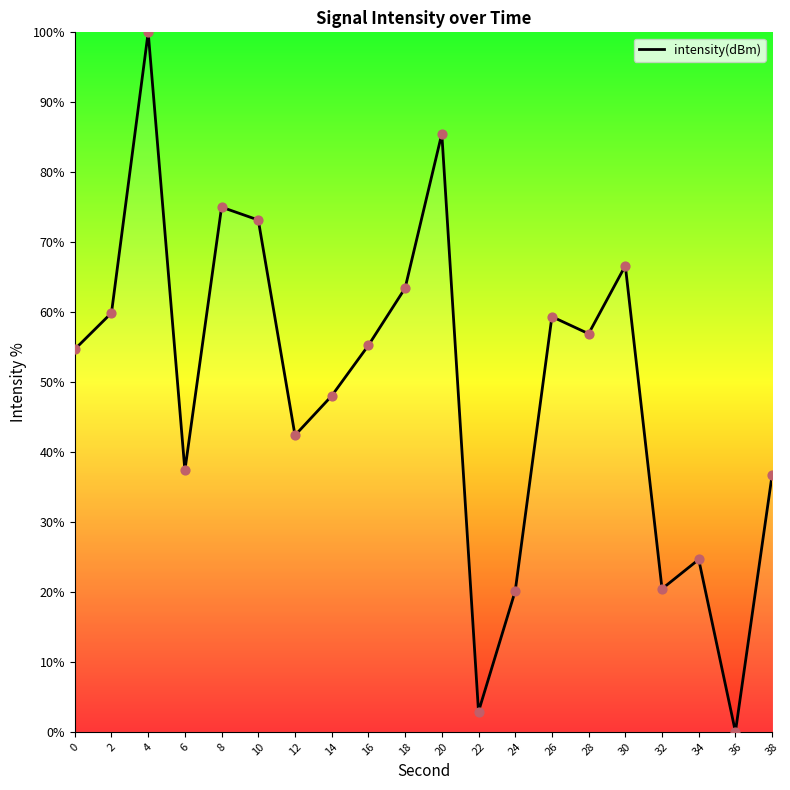

Approximately how many times larger is the value at 8 compared to 16?

1.4